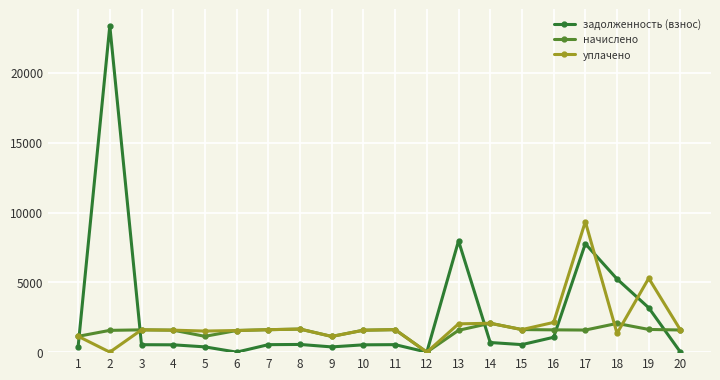

Is it true that начислено equals 365.5 at 2?

False